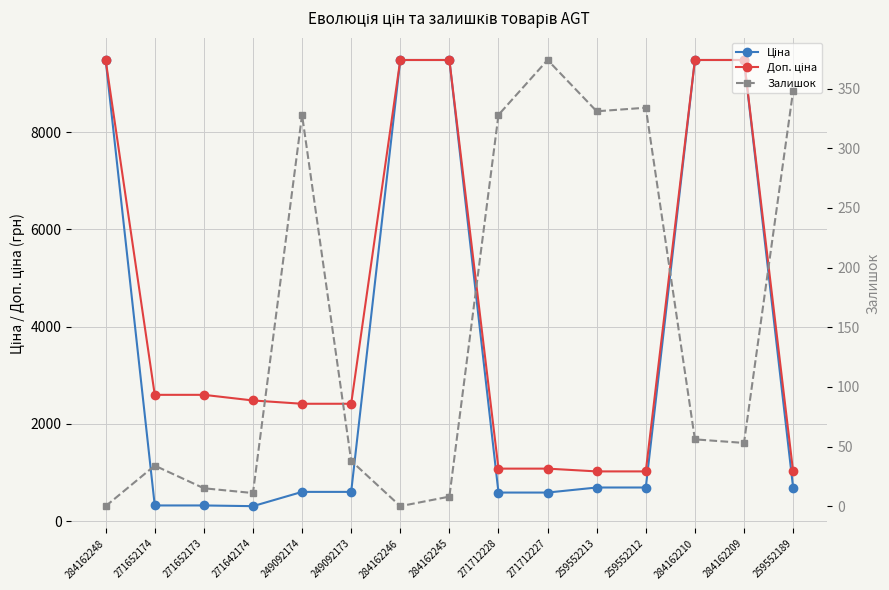

What are all the series names shown in the legend?

Ціна, Доп. ціна, Залишок